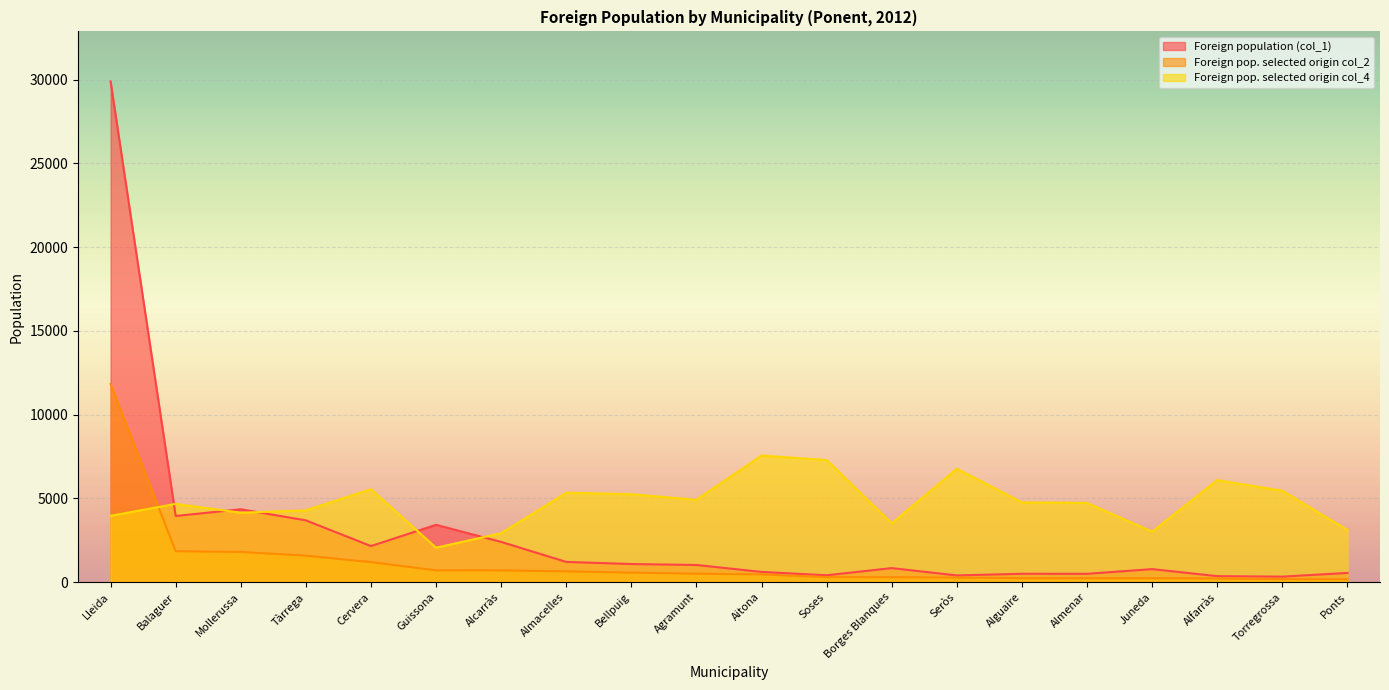

True or false: Foreign pop. selected origin col_4 and Foreign population (col_1) cross at least once.

True